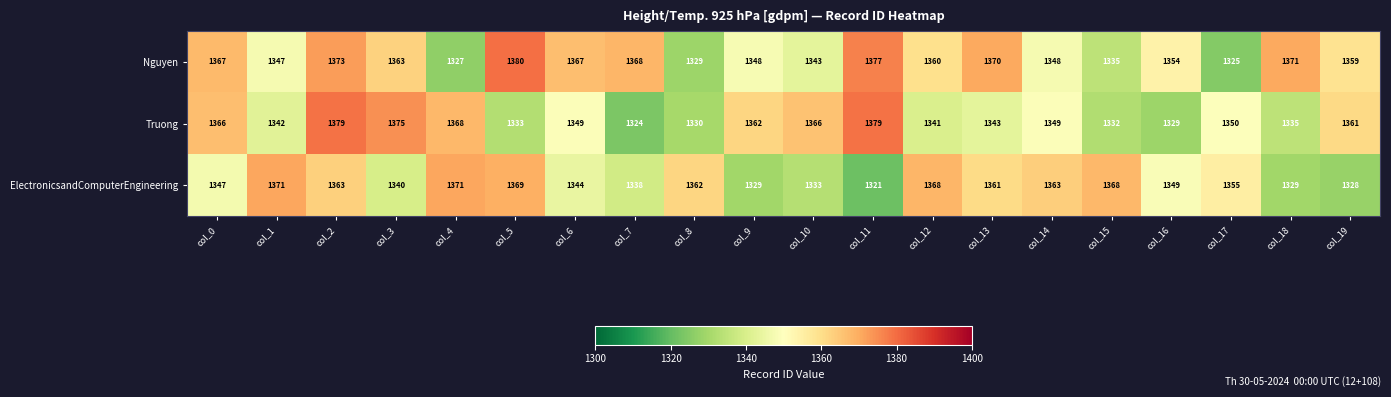

Is it true that ElectronicsandComputerEngineering equals 2254 at col_8?

False